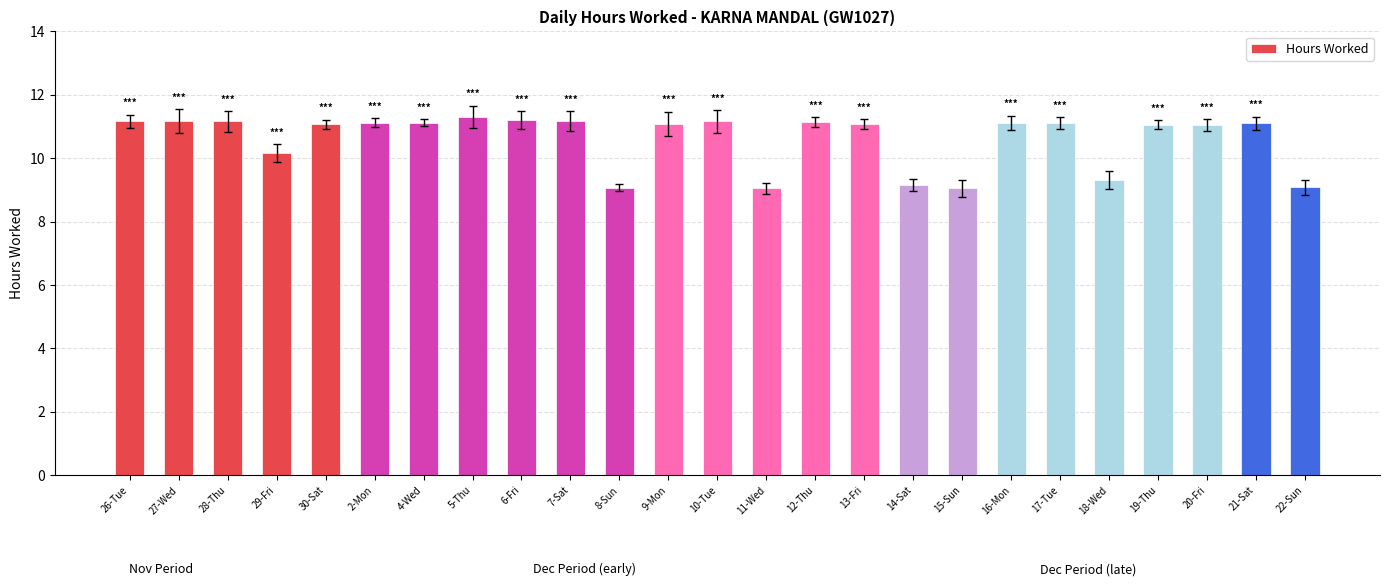

What is the sum of all values?

265.2